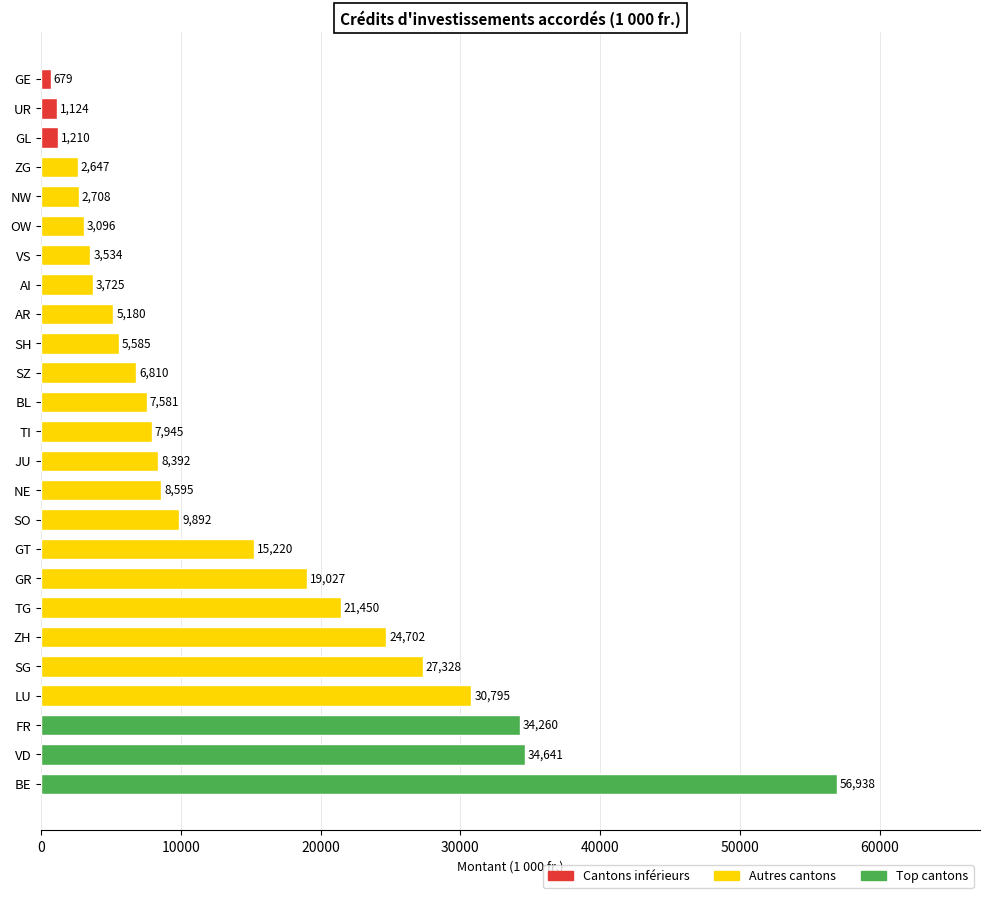

What is the smallest value displayed?

679.3